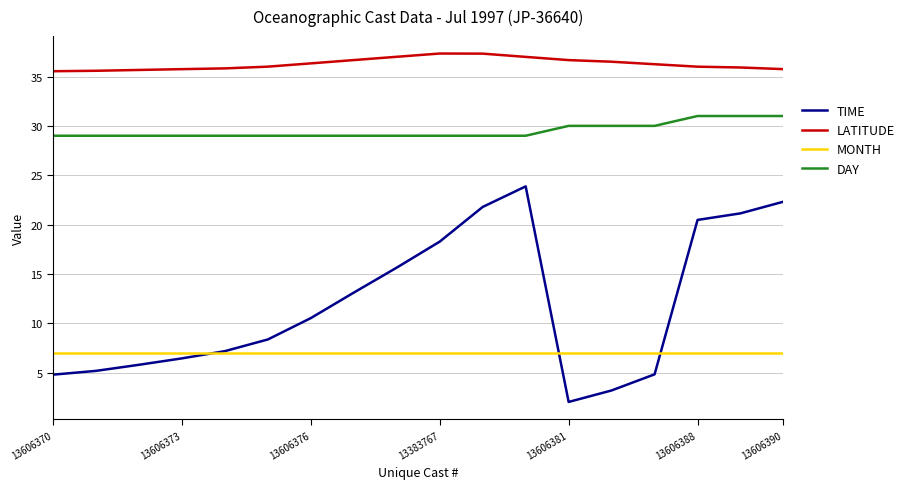

What are all the series names shown in the legend?

TIME, LATITUDE, MONTH, DAY